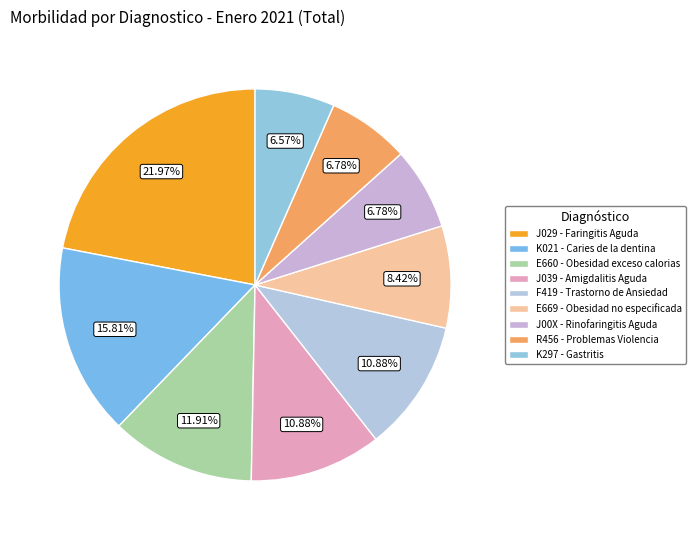

What percentage is the J00X - Rinofaringitis Aguda slice, to the nearest percent?

7%